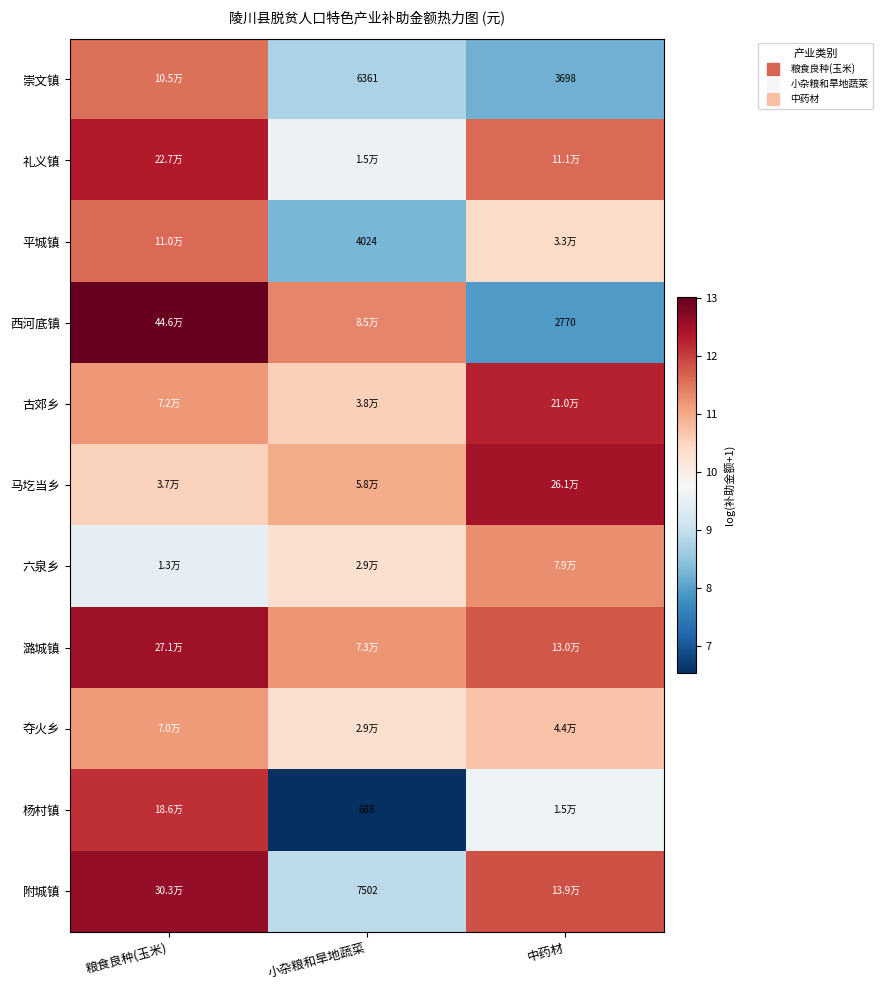

List the series in order of their peak value, lowest first.

夺火乡, 六泉乡, 崇文镇, 平城镇, 杨村镇, 古郊乡, 礼义镇, 马圪当乡, 潞城镇, 附城镇, 西河底镇